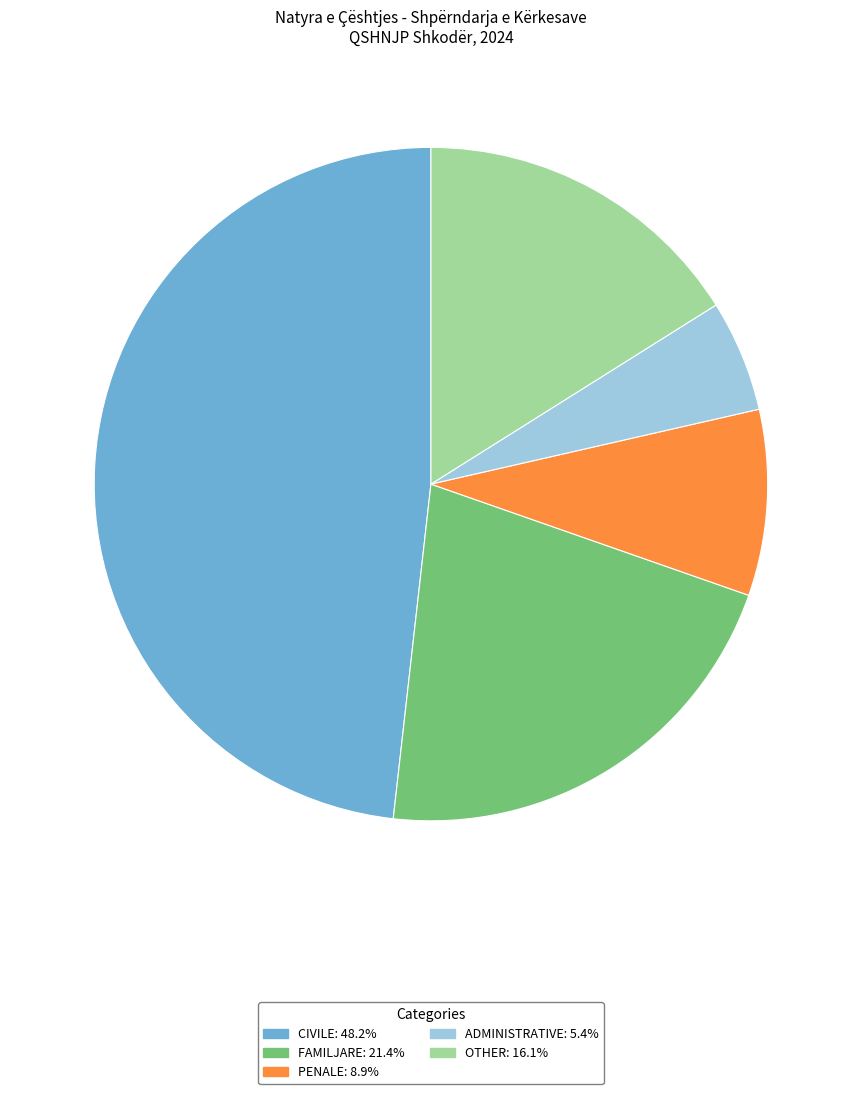

Is there any slice that represents more than half of the pie?

No